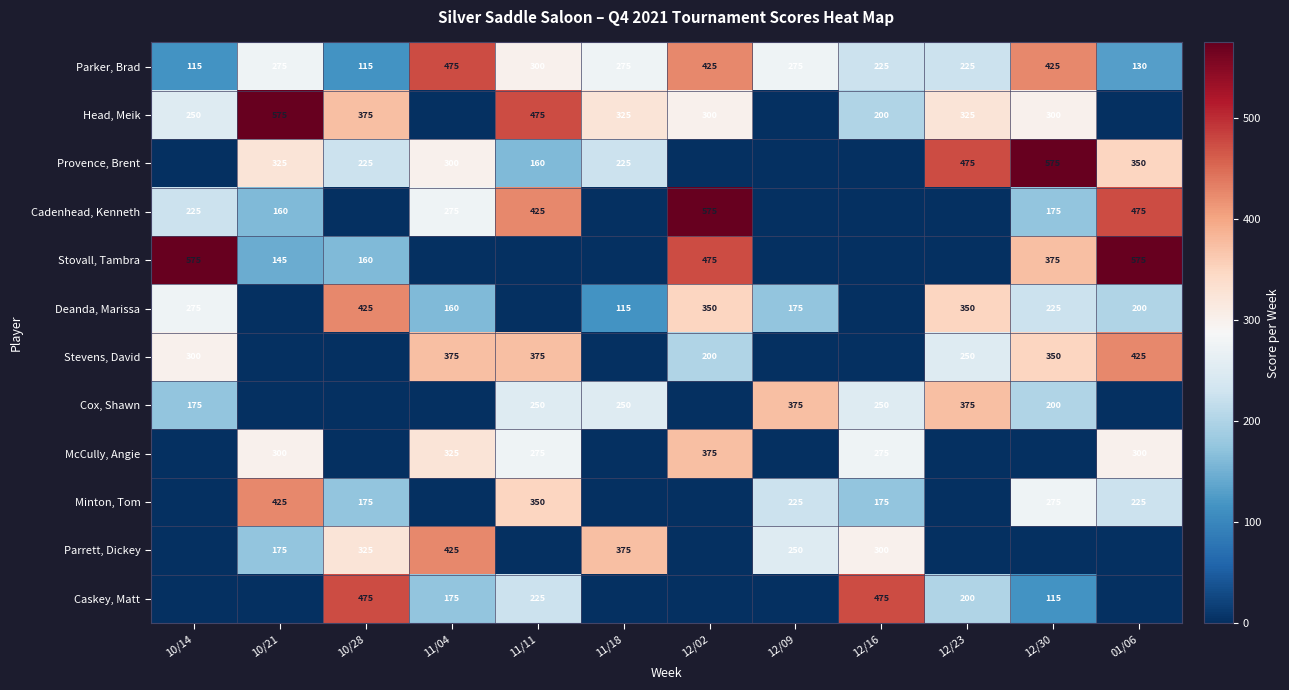

Is the value of Stevens, David at 11/11 greater than the value of Deanda, Marissa at 01/06?

Yes